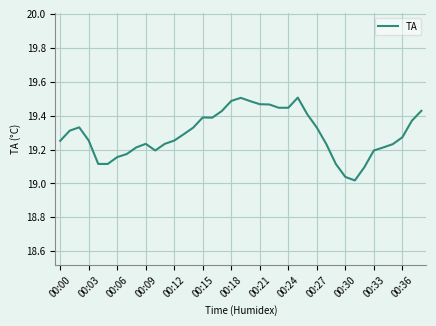

What is the difference between the maximum and minimum values?

0.5